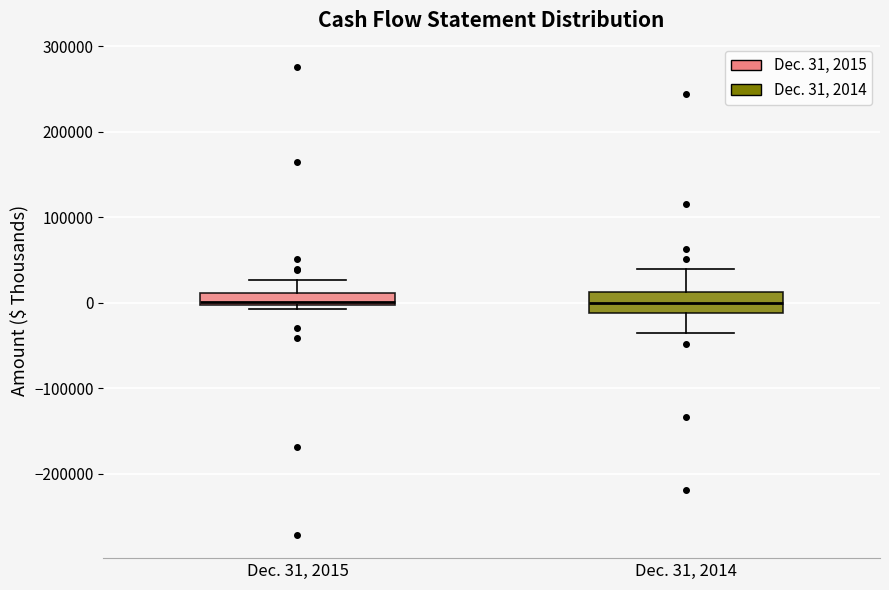

Where is the upper edge of the box for Dec. 31, 2014 on the y-axis? The values are not printed on the chart, so give them approximately, as read against the axis.

10000